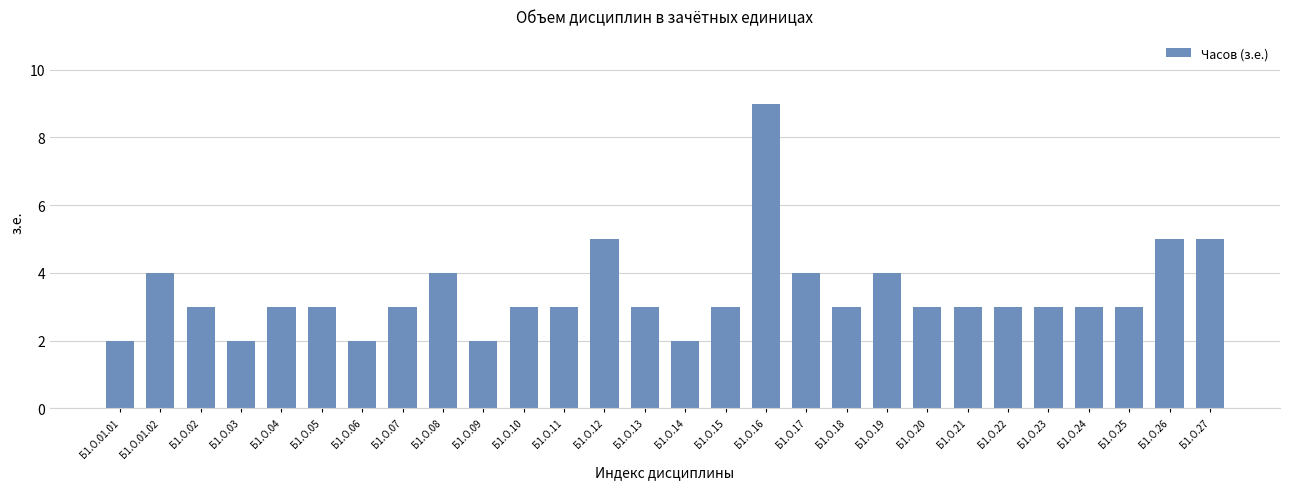

Reading right to left, list all the values displayed in this chart.

Б1.О.27=5	Б1.О.26=5	Б1.О.25=3	Б1.О.24=3	Б1.О.23=3	Б1.О.22=3	Б1.О.21=3	Б1.О.20=3	Б1.О.19=4	Б1.О.18=3	Б1.О.17=4	Б1.О.16=9	Б1.О.15=3	Б1.О.14=2	Б1.О.13=3	Б1.О.12=5	Б1.О.11=3	Б1.О.10=3	Б1.О.09=2	Б1.О.08=4	Б1.О.07=3	Б1.О.06=2	Б1.О.05=3	Б1.О.04=3	Б1.О.03=2	Б1.О.02=3	Б1.О.01.02=4	Б1.О.01.01=2